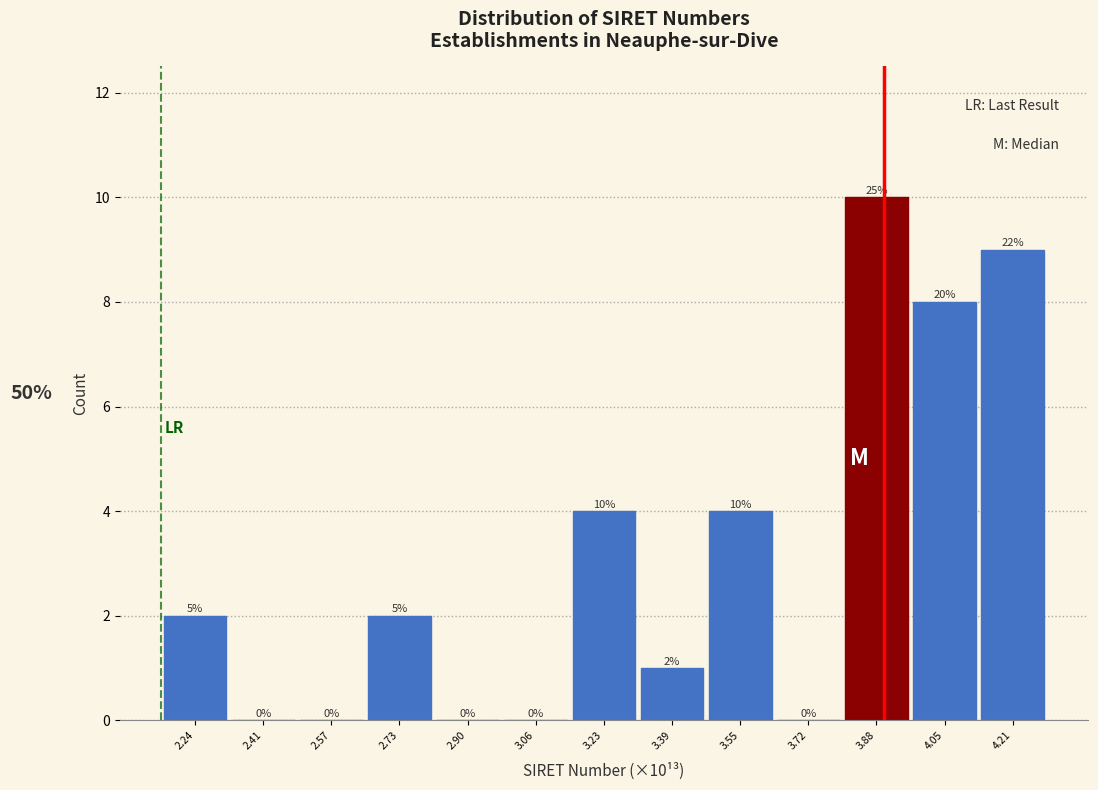

Which range on the x-axis has the tallest bar?

3.80 to 3.96